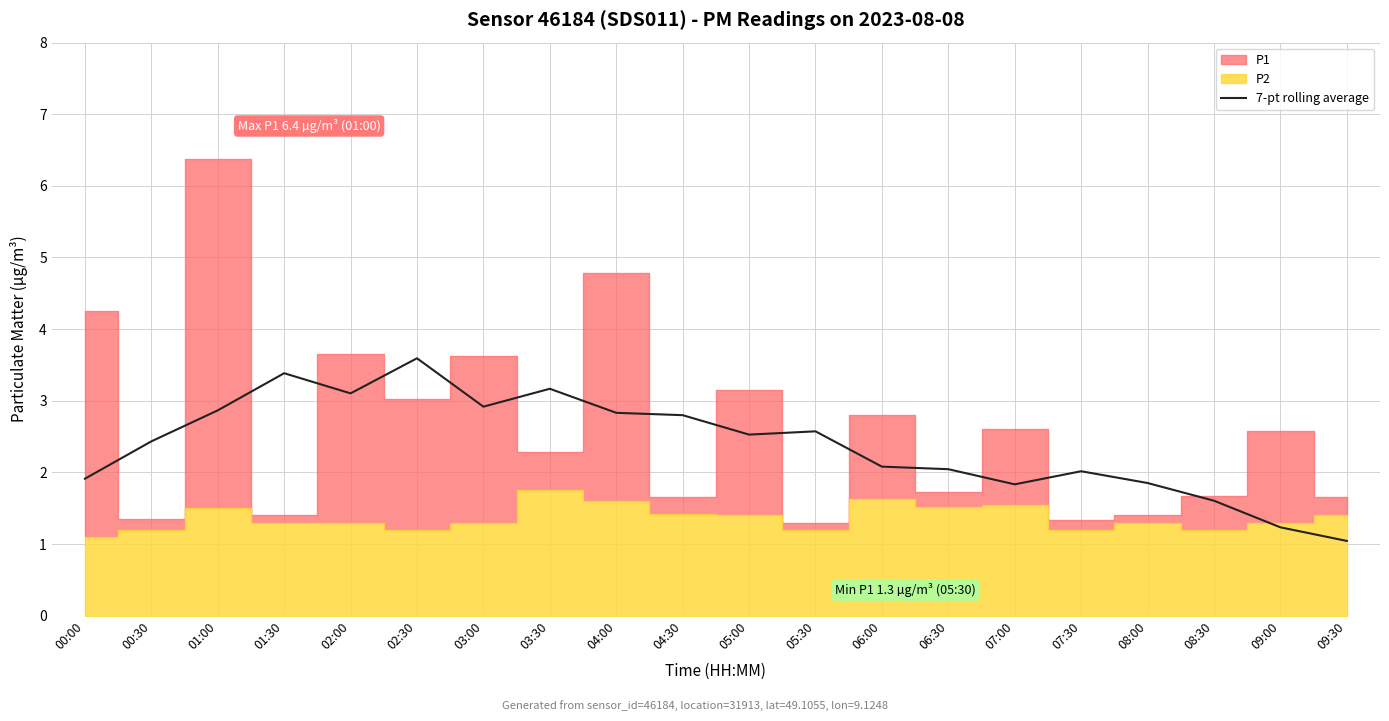

What is the sum of all values?

47.8